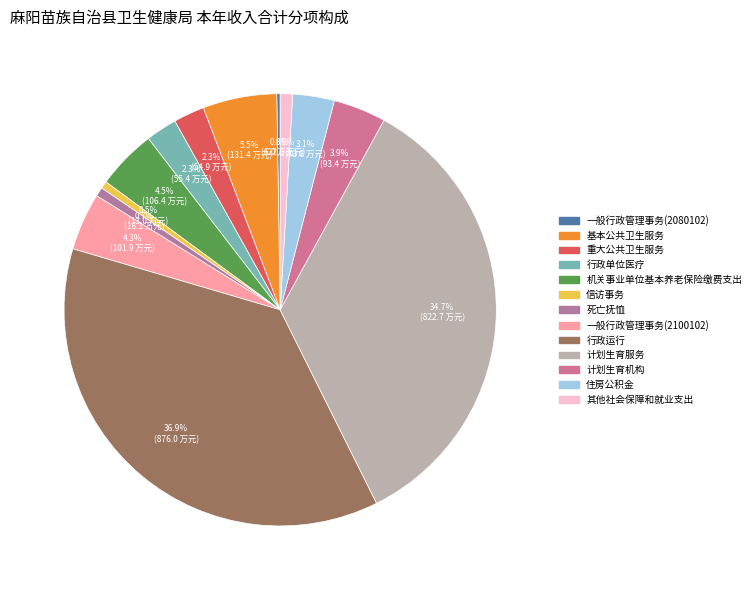

What percentage is the 住房公积金 slice, to the nearest percent?

3%